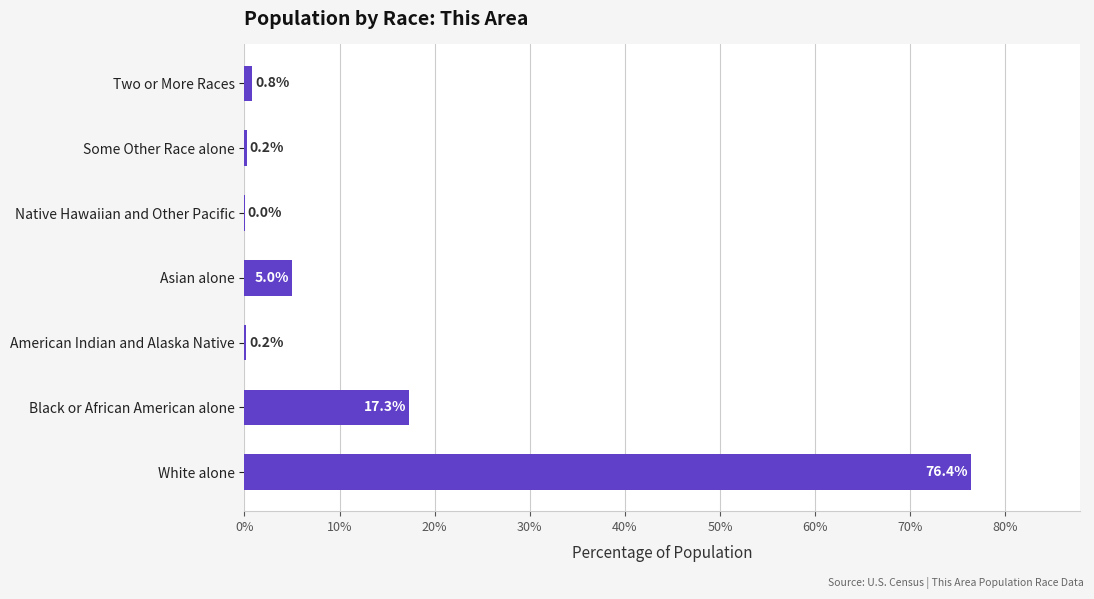

Count the number of categories in the chart.

7